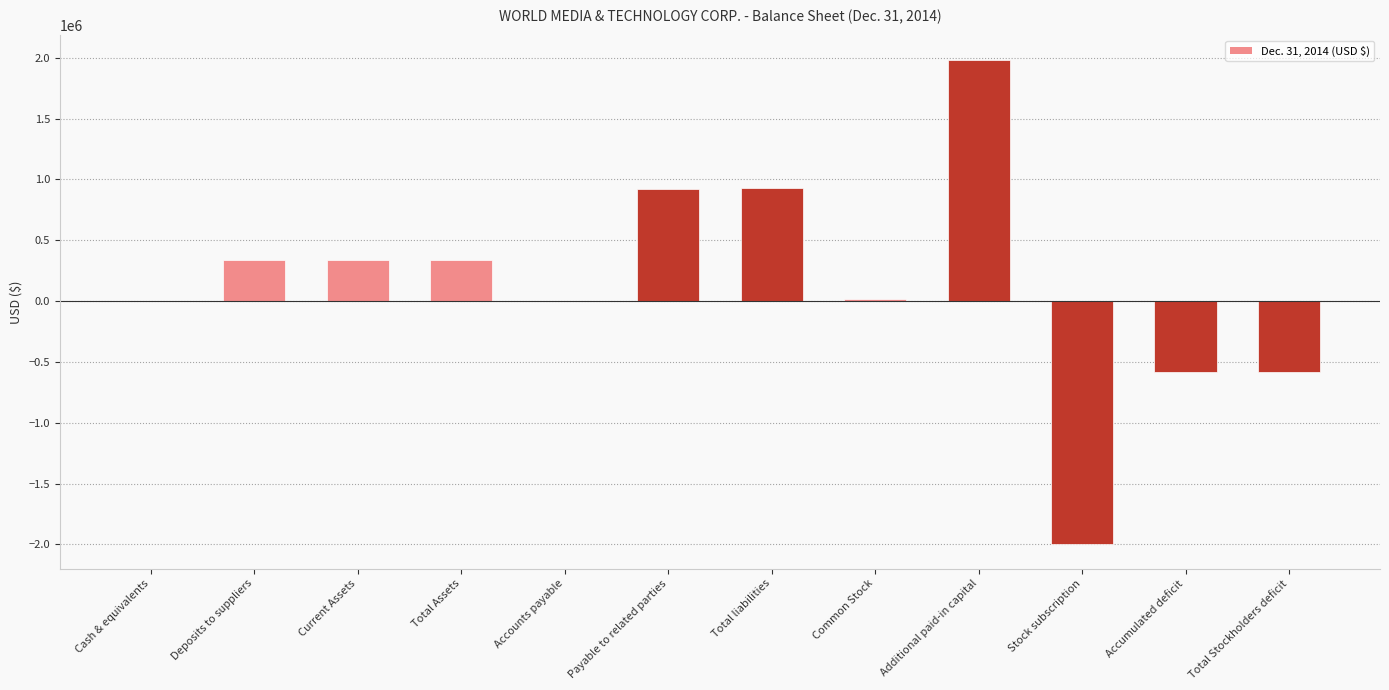

True or false: the data shows -2000000 at Stock subscription.

True